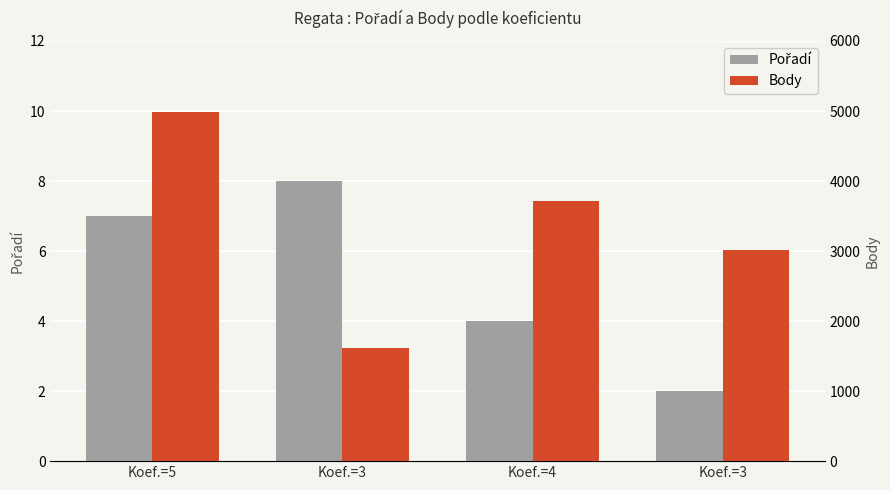

Where is Body nearest to the value 3301?

Koef.=3